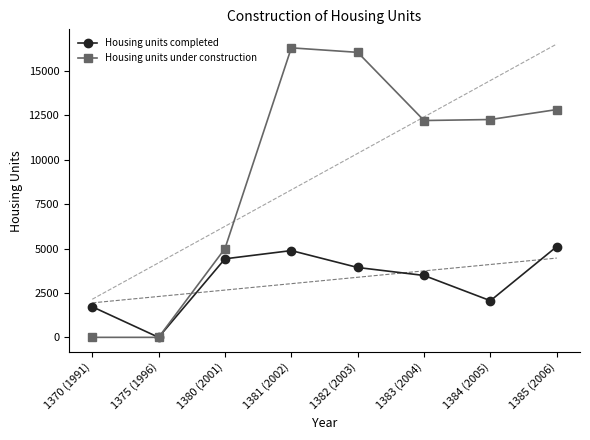

True or false: Housing units under construction and Housing units completed cross at least once.

False